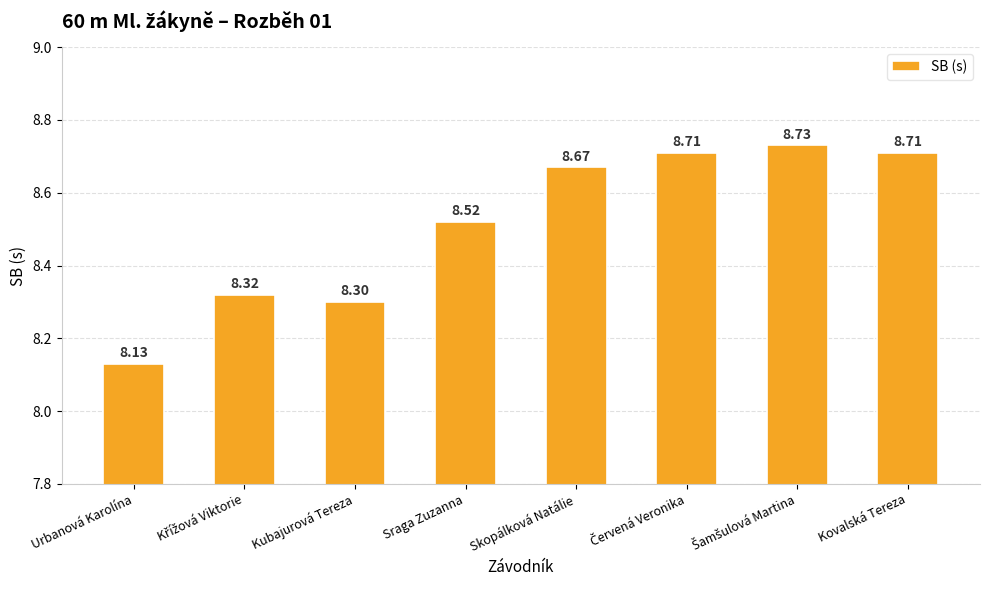

What is the sum of all values?

68.1